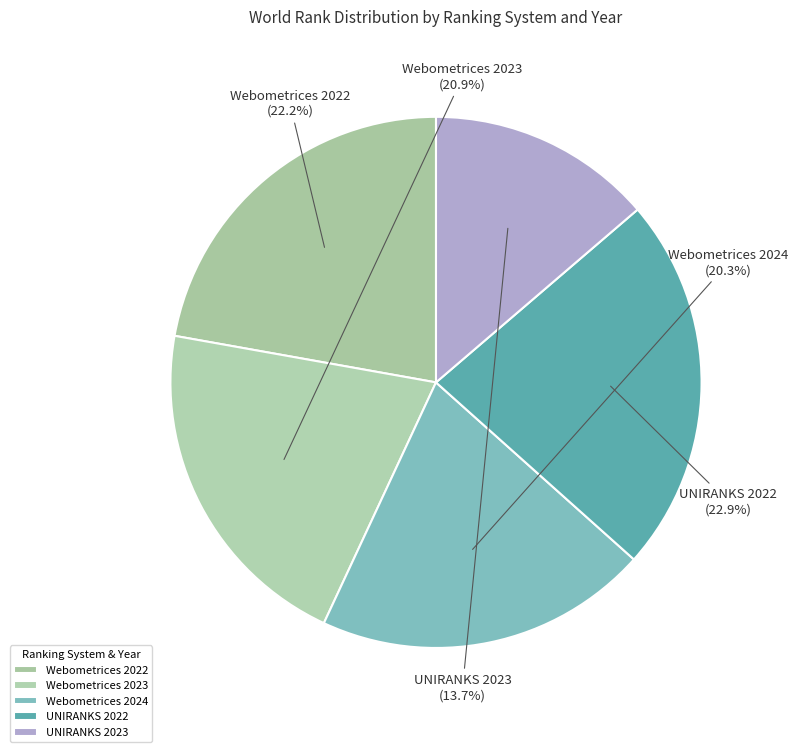

Count the number of slices in the pie.

5